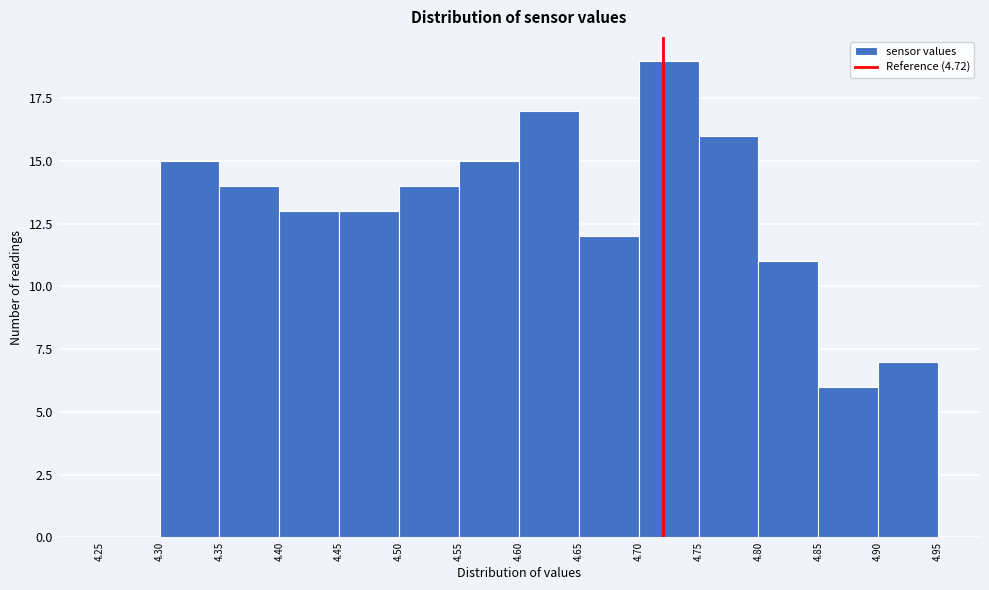

Reading left to right, list every bar in this chart as the range it spans on the x-axis followed by its height. The values are not printed on the chart, so give them approximately, as read against the axis.

4.25 to 4.30: 0
4.30 to 4.35: 15
4.35 to 4.40: 14
4.40 to 4.45: 13
4.45 to 4.50: 13
4.50 to 4.55: 14
4.55 to 4.60: 15
4.60 to 4.65: 17
4.65 to 4.70: 12
4.70 to 4.75: 19
4.75 to 4.80: 16
4.80 to 4.85: 11
4.85 to 4.90: 6
4.90 to 4.95: 7